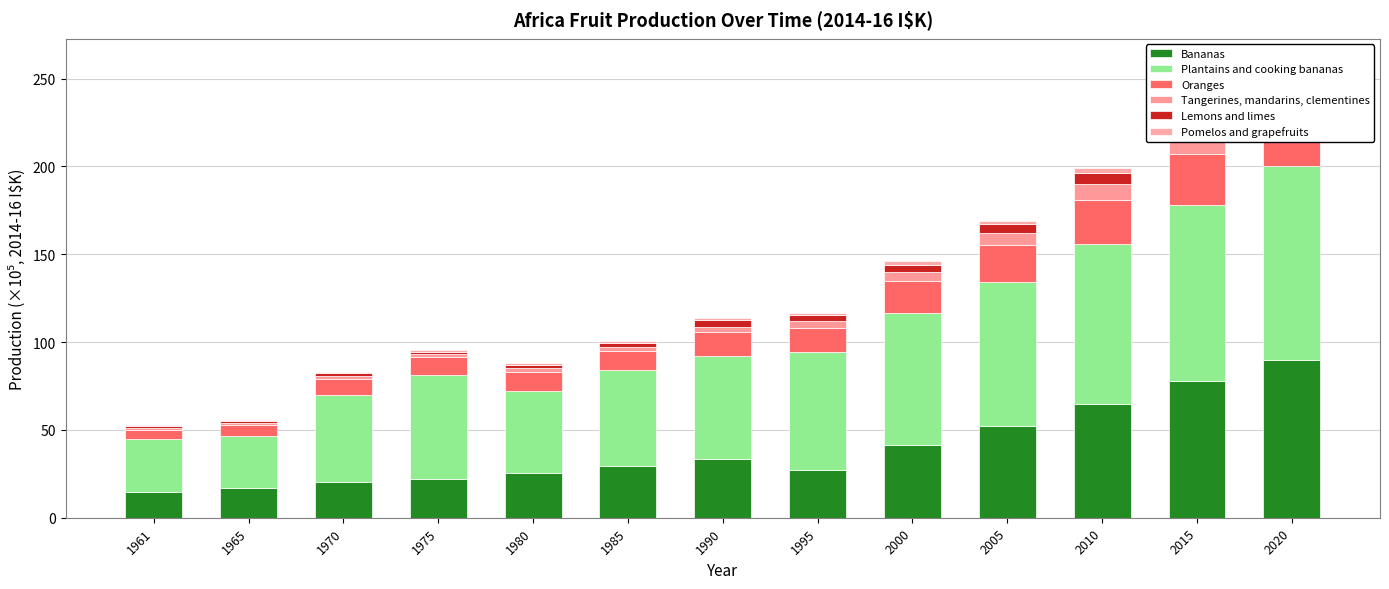

Which category has the lowest value in the Pomelos and grapefruits series?

1961